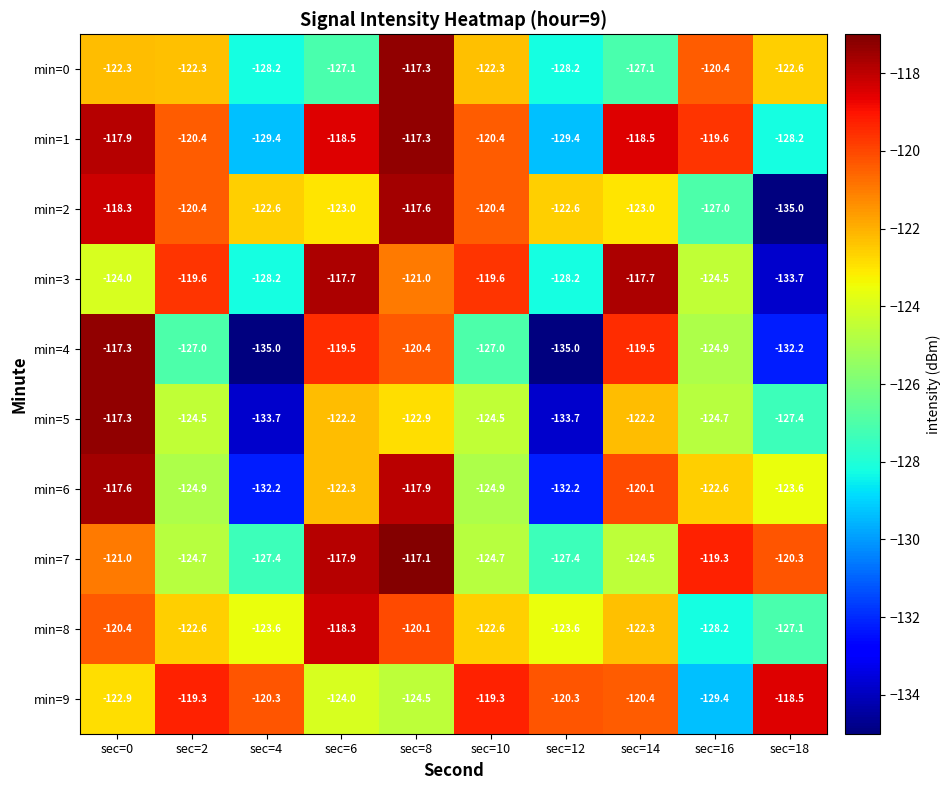

At which category does the chart reach its peak across all series?

sec=8